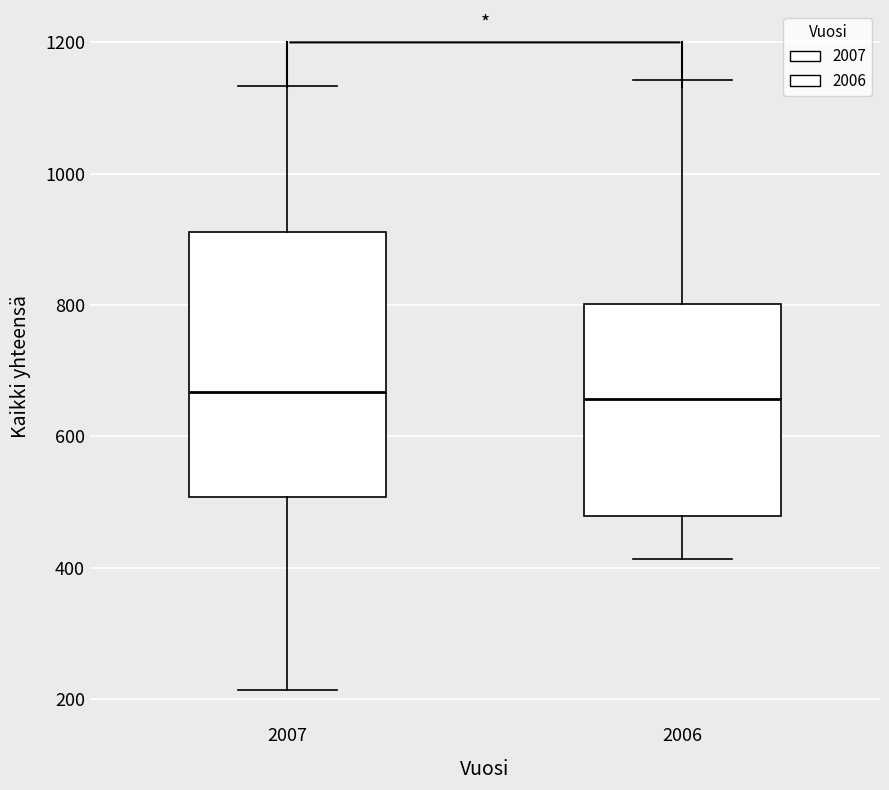

Where does the median line of the box at x = 2006 sit on the y-axis? The values are not printed on the chart, so give them approximately, as read against the axis.

660